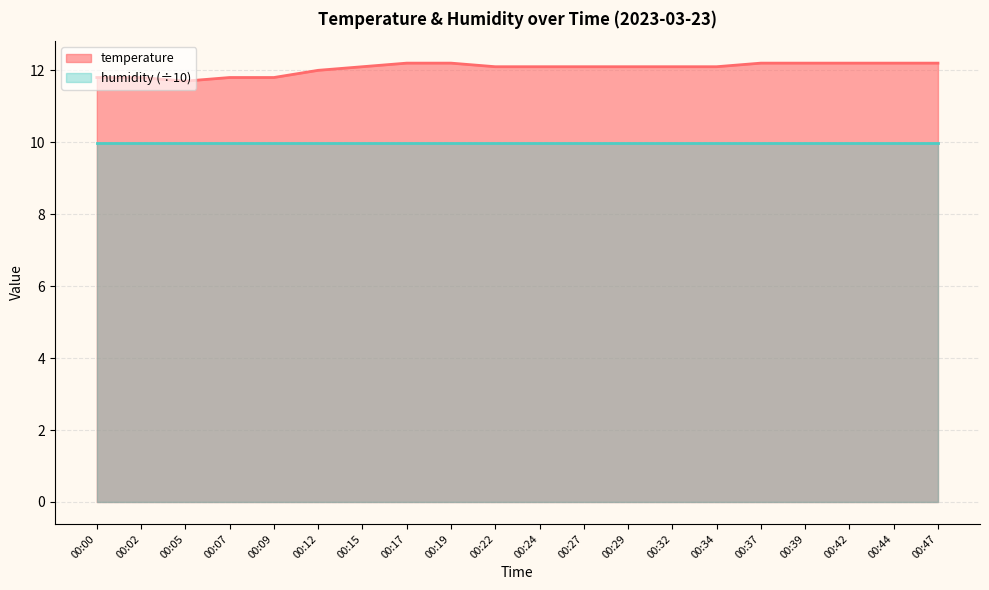

The chart shows a value of 5.1 at 00:24. True or false?

False